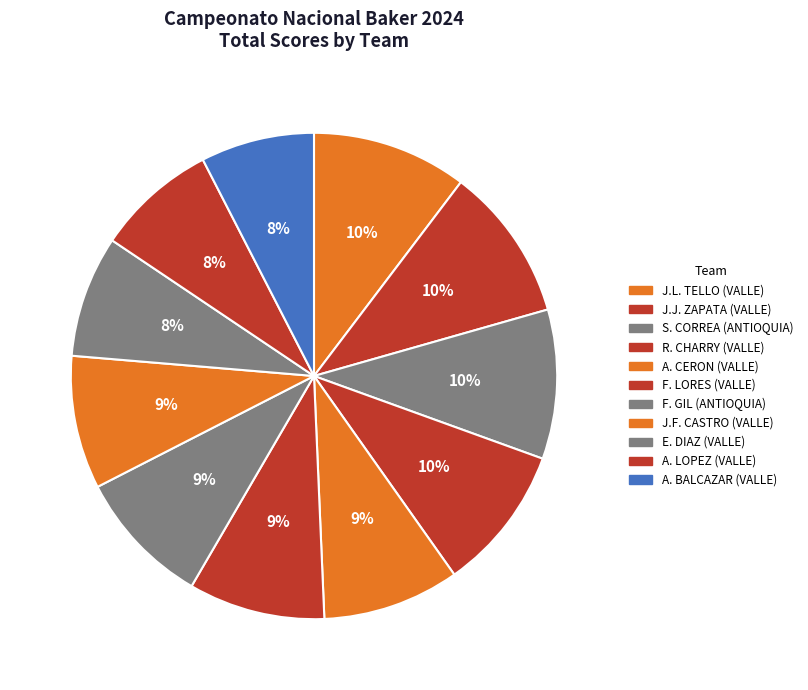

Rank the categories by value from lowest to highest.

A. BALCAZAR (VALLE), A. LOPEZ (VALLE), E. DIAZ (VALLE), J.F. CASTRO (VALLE), F. GIL (ANTIOQUIA), F. LORES (VALLE), A. CERON (VALLE), R. CHARRY (VALLE), S. CORREA (ANTIOQUIA), J.J. ZAPATA (VALLE), J.L. TELLO (VALLE)